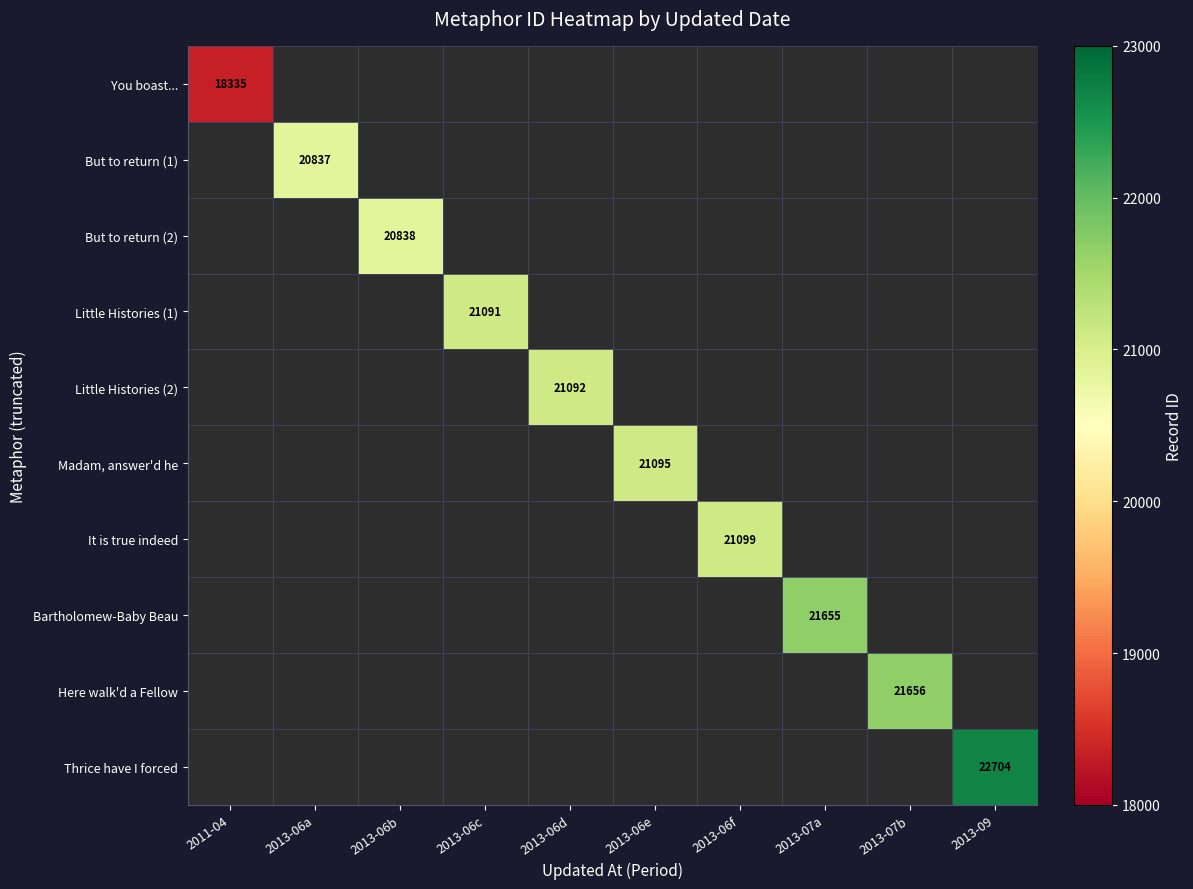

What is the minimum value shown in the chart?

18335.0